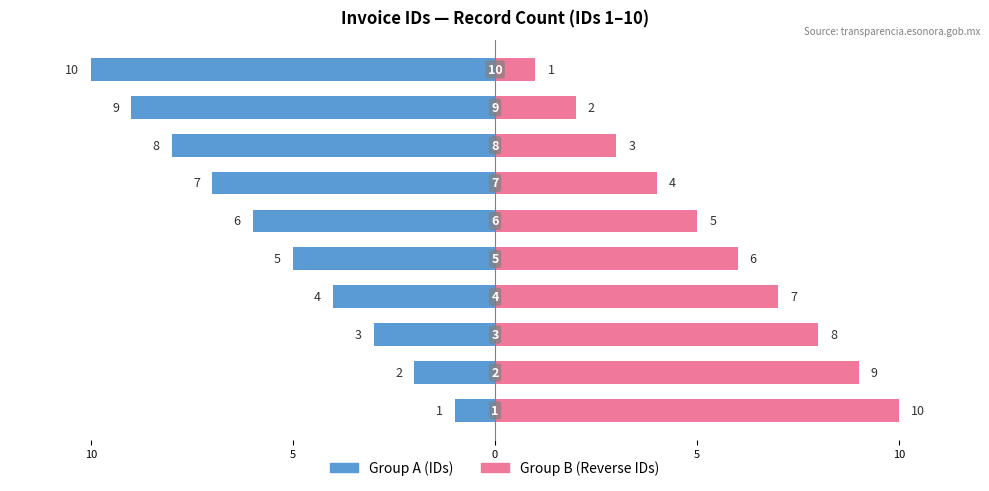

What are all the series names shown in the legend?

Group A, Group B